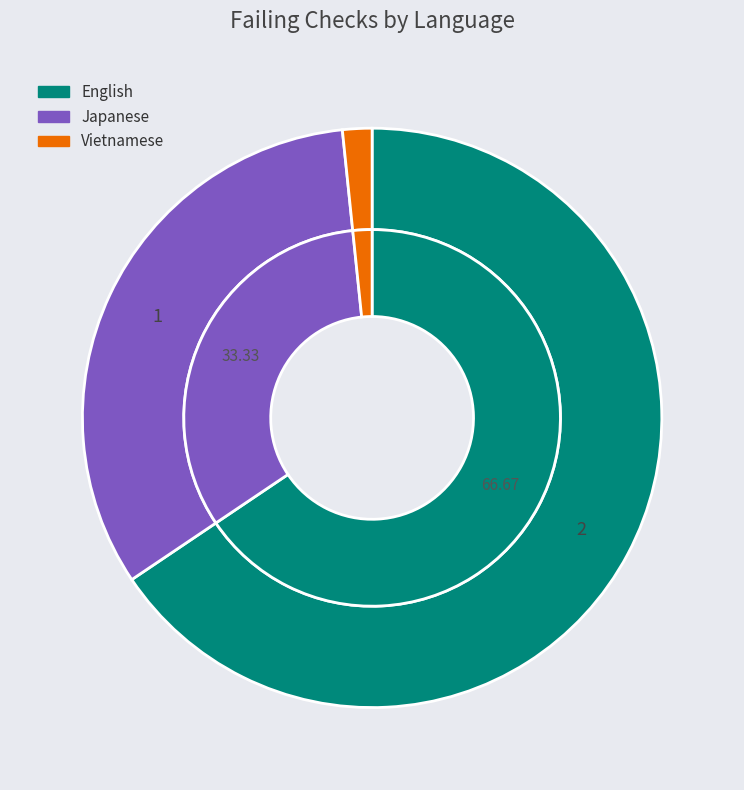

What is the largest slice in the pie chart?

English